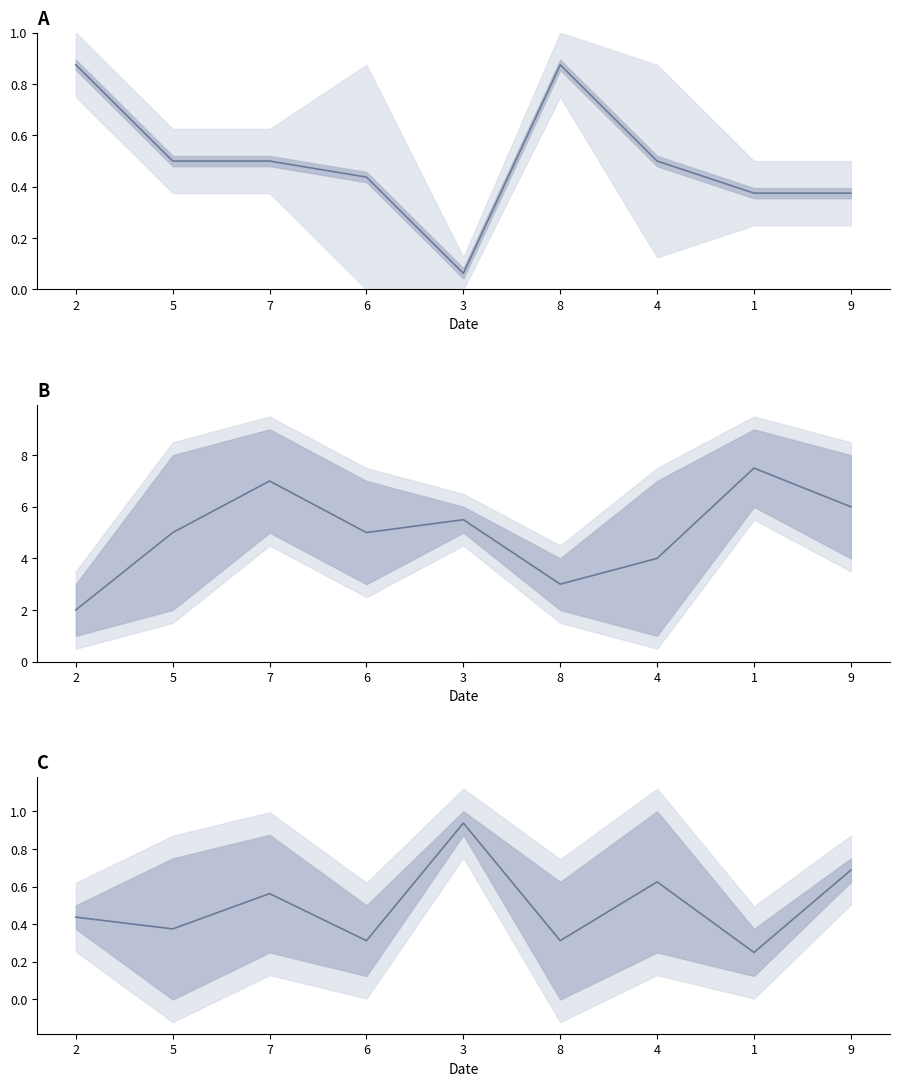

True or false: col_4 and col_2 cross at least once.

False